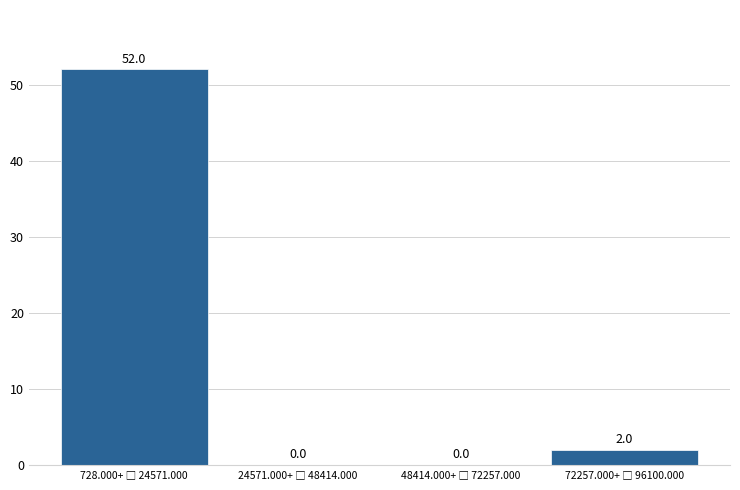

What is the sum of all values?

54